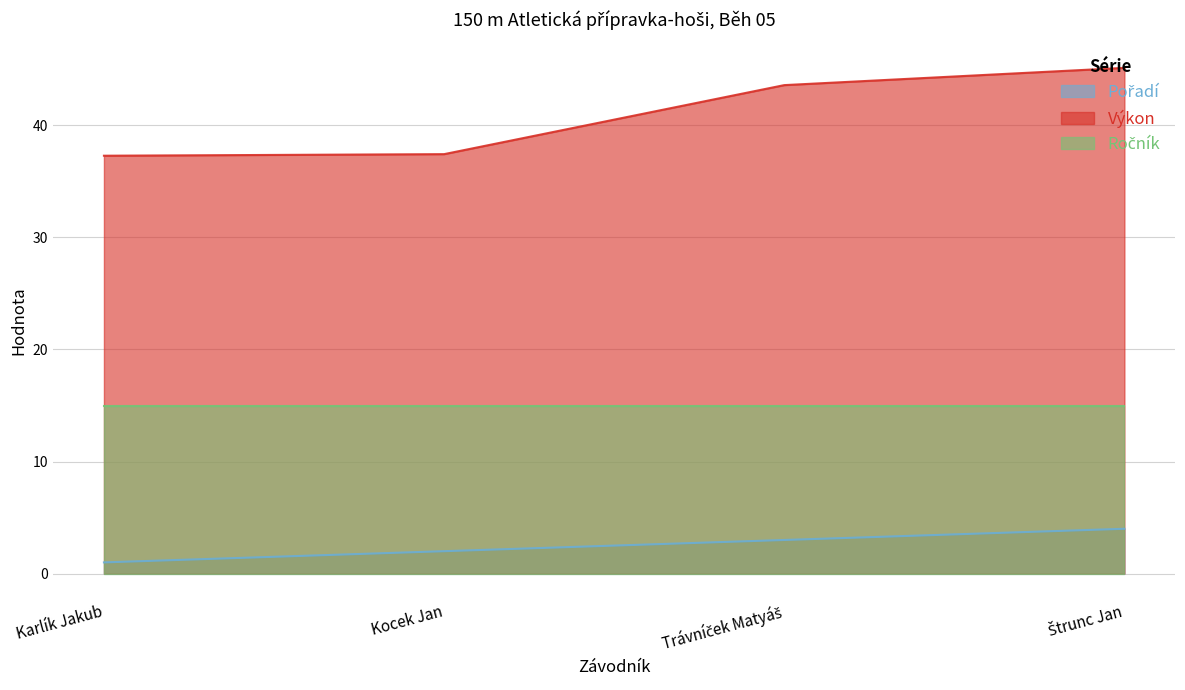

Is it true that Výkon equals 11.2 at Štrunc Jan?

False